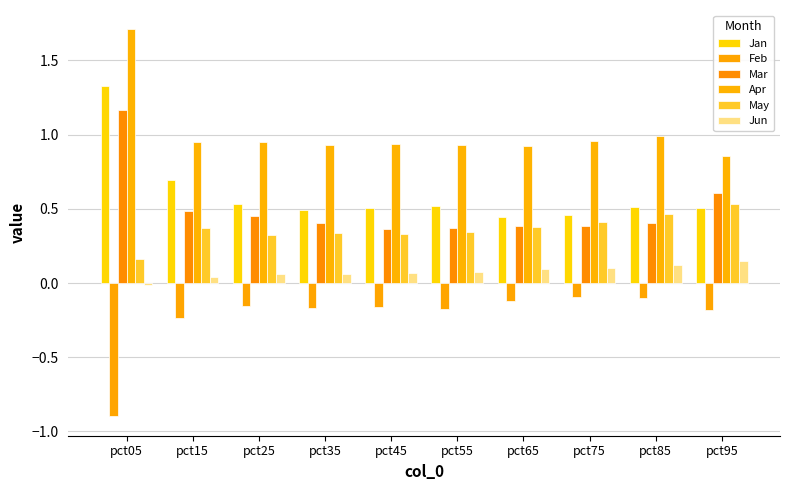

What is the value of the Jun bar at the 3rd from the left?

0.1